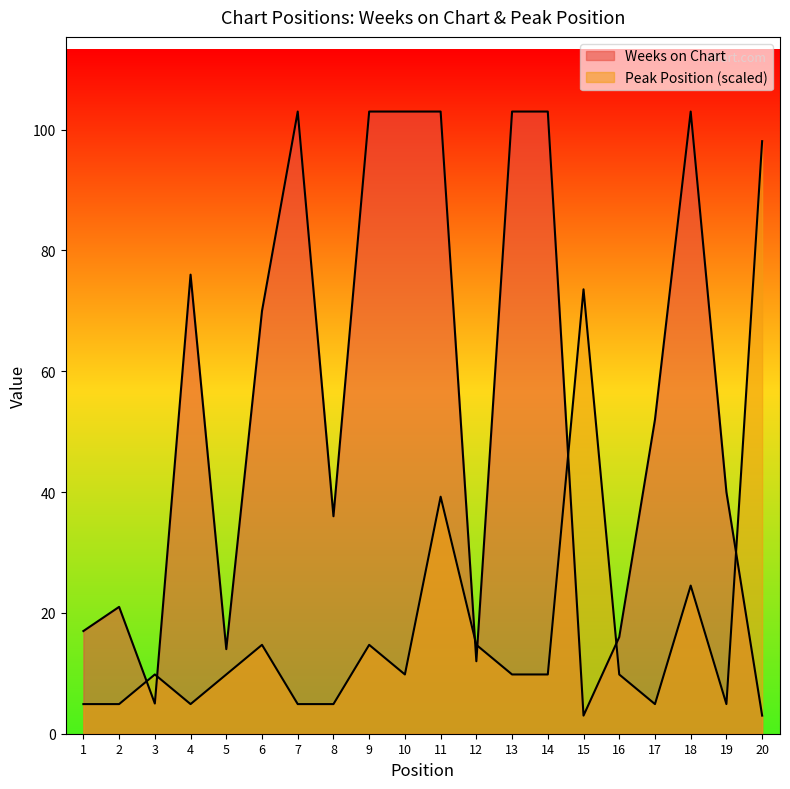

How many lines are shown in the chart?

2